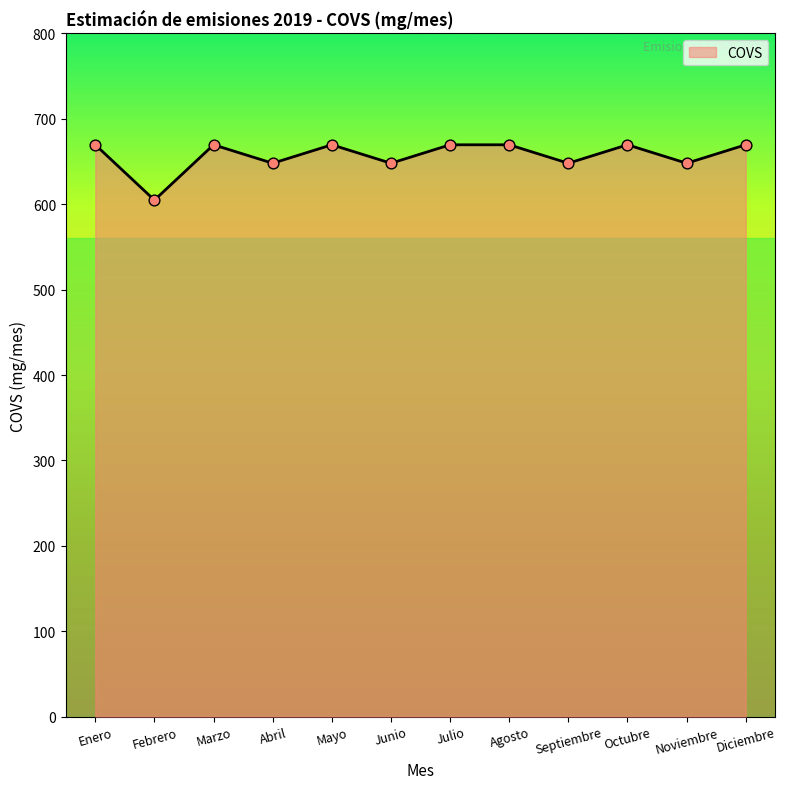

Between Diciembre and Septiembre, which is larger?

Diciembre